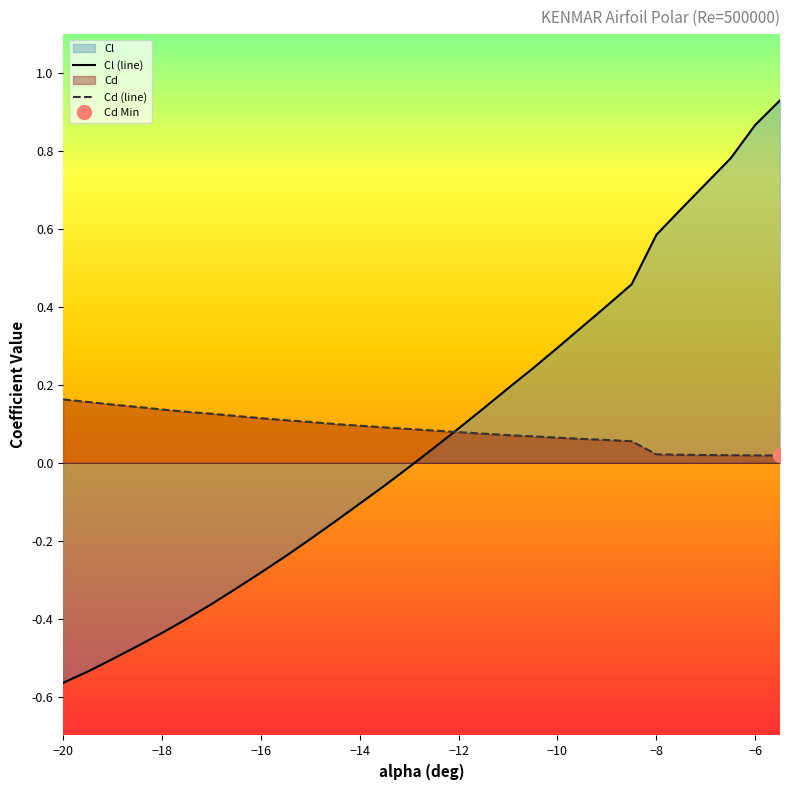

True or false: Cl (line) has more than 0 interior local peaks.

False